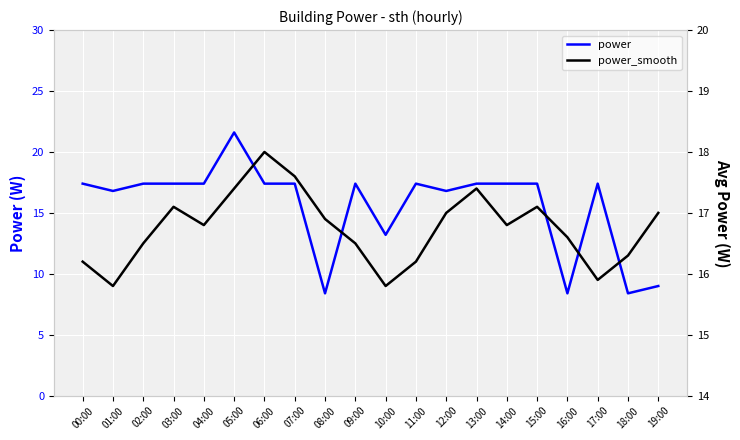

Rank the series by their maximum value, from lowest to highest.

power_smooth, power